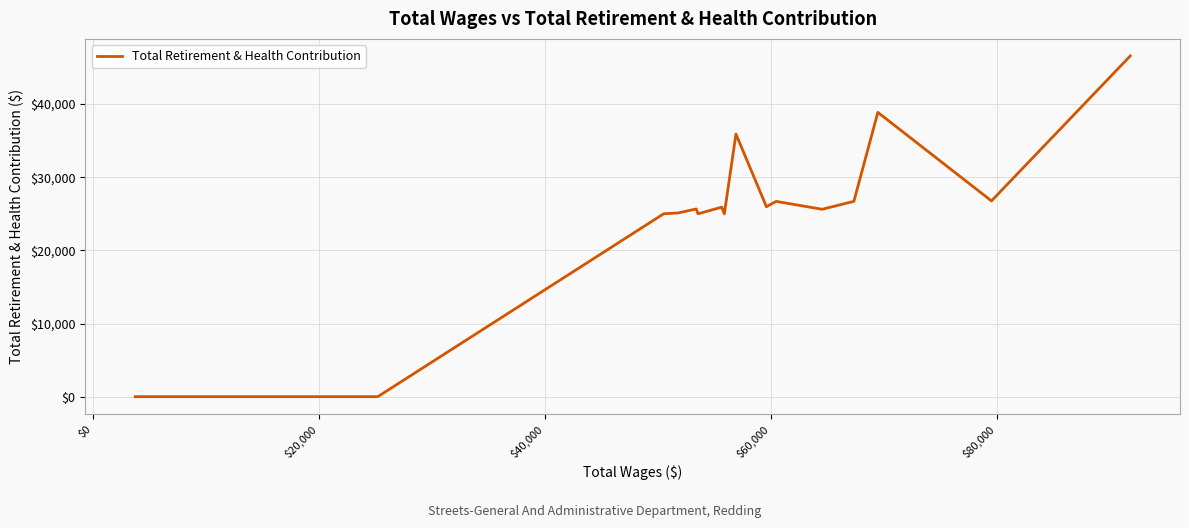

How many lines are shown in the chart?

1